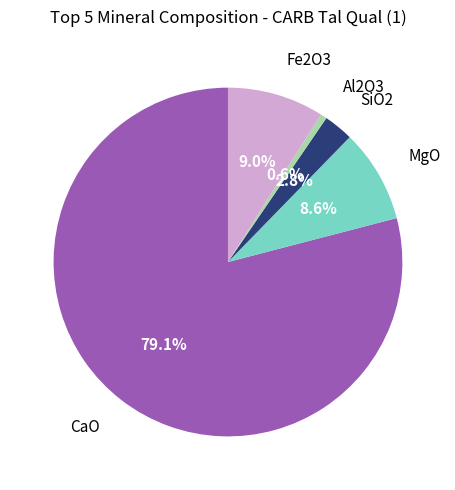

How many segments does this pie chart have?

5